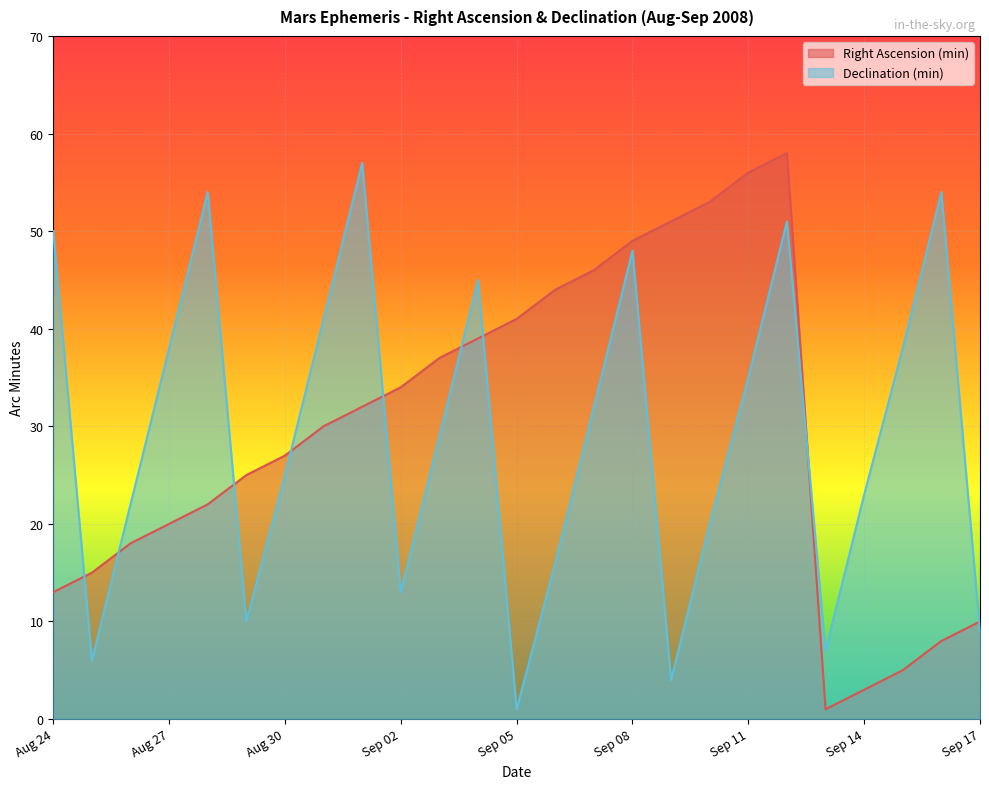

What is the difference between the maximum and minimum values in the Declination (min) series?

56